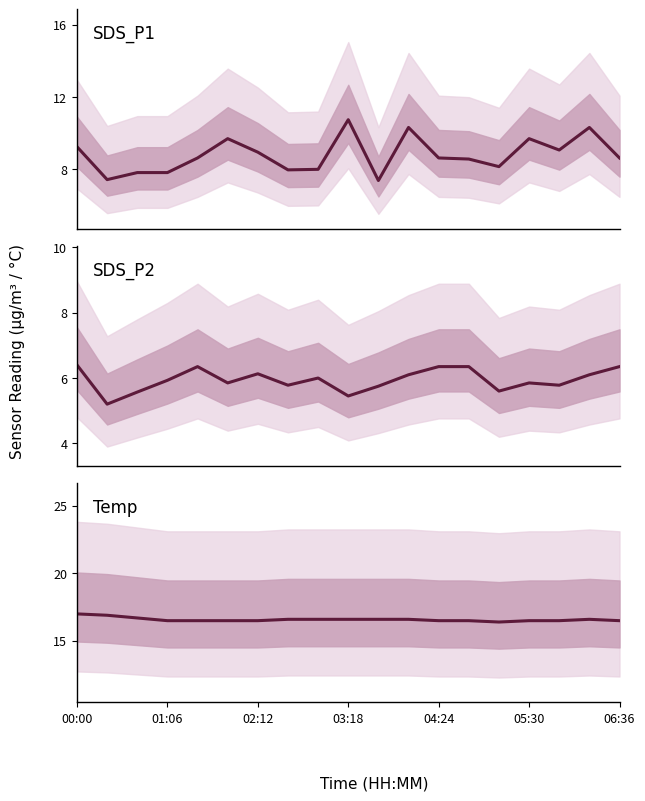

At which label does SDS_P2 reach its peak?

00:00